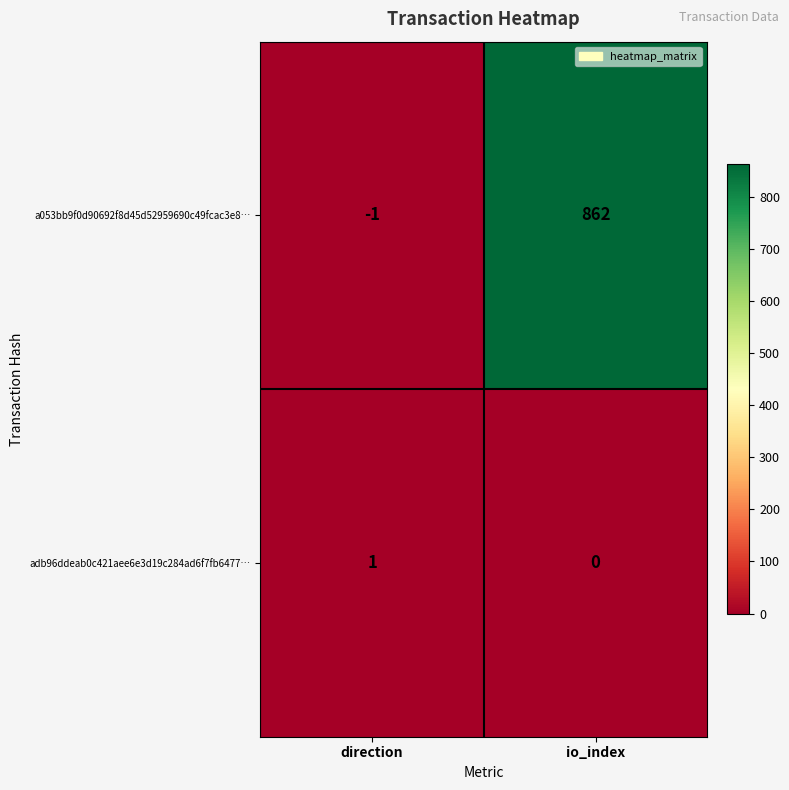

Rank the series by their average value, from lowest to highest.

adb96ddeab0c421aee6e3d19c284ad6f7fb6477…, a053bb9f0d90692f8d45d52959690c49fcac3e8…